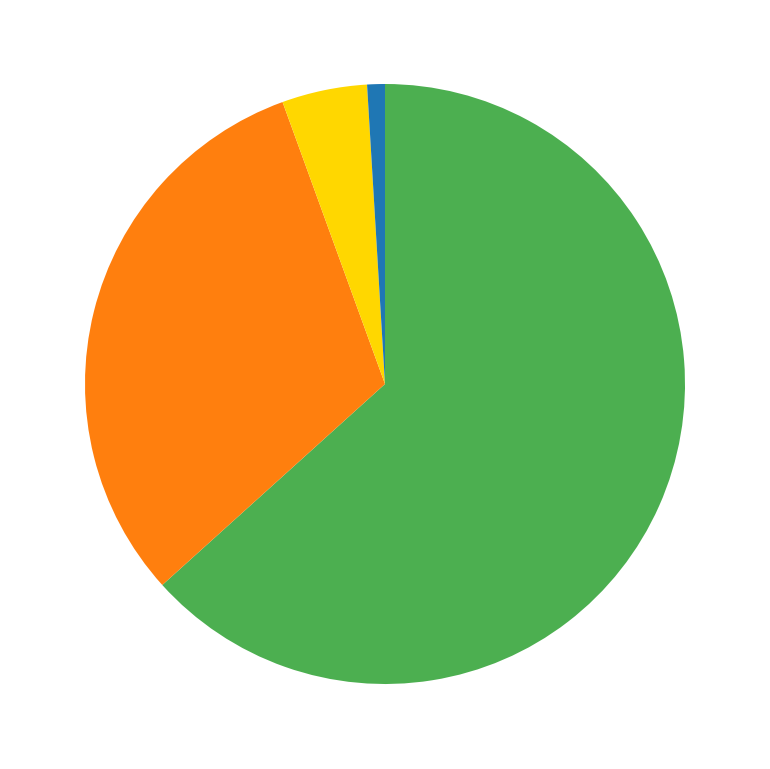

Is there a majority slice in this chart?

Yes